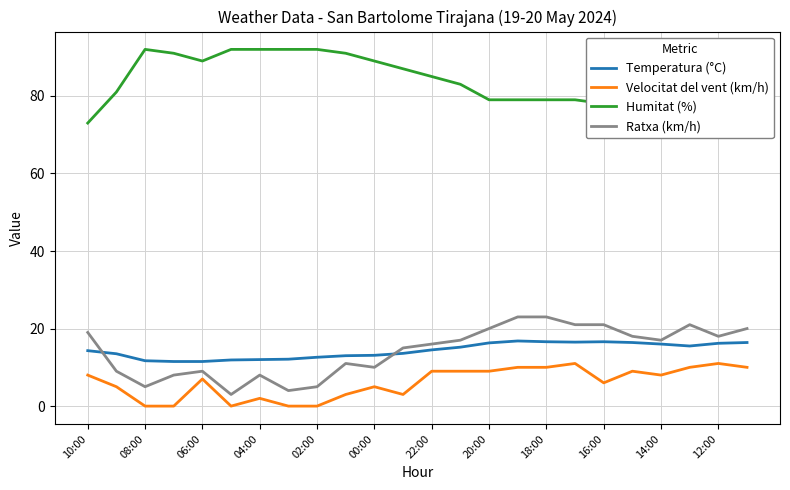

True or false: Velocitat del vent (km/h) and Humitat (%) intersect in this chart.

False